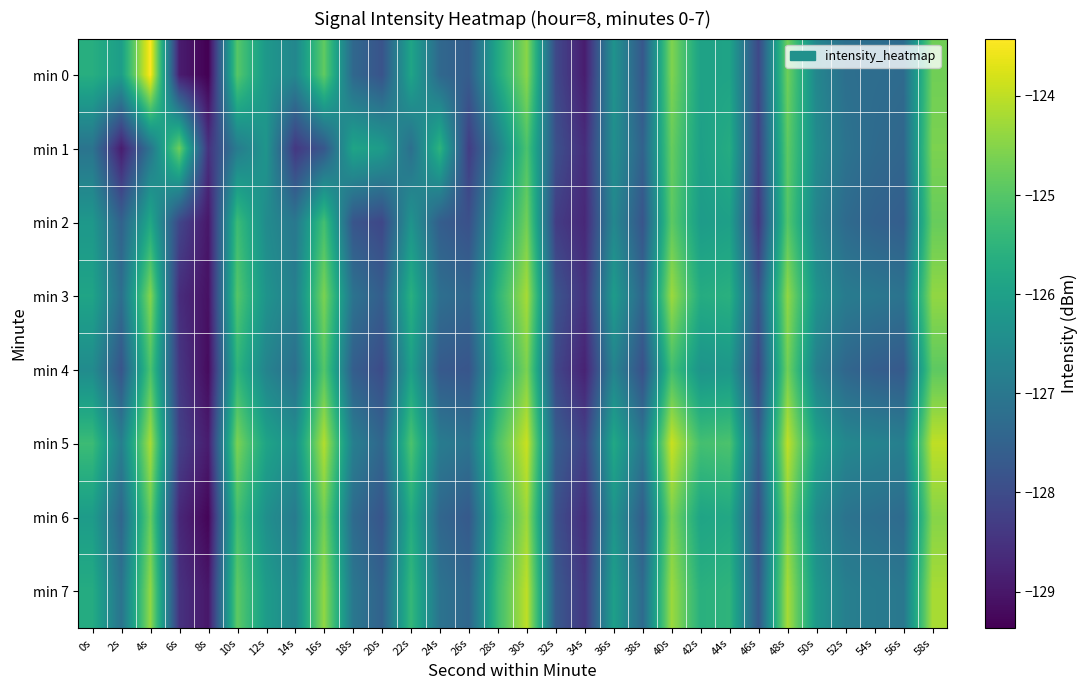

Reading left to right, extract all data points from this chart.

min 0: 0s=-125.6	2s=-126.1	4s=-123.4	6s=-128.9	8s=-129.4	10s=-125.0	12s=-126.2	14s=-126.6	16s=-124.9	18s=-127.4	20s=-127.8	22s=-125.9	24s=-127.4	26s=-127.6	28s=-125.8	30s=-124.5	32s=-128.1	34s=-128.9	36s=-126.3	38s=-127.7	40s=-124.6	42s=-126.0	44s=-125.9	46s=-128.1	48s=-124.7	50s=-126.6	52s=-127.2	54s=-127.2	56s=-127.3	58s=-124.7
min 1: 0s=-127.1	2s=-128.9	4s=-127.1	6s=-124.7	8s=-128.5	10s=-126.9	12s=-126.3	14s=-128.4	16s=-127.8	18s=-125.9	20s=-126.1	22s=-127.2	24s=-125.5	26s=-128.3	28s=-126.8	30s=-125.1	32s=-127.9	34s=-128.6	36s=-126.4	38s=-127.5	40s=-124.8	42s=-126.0	44s=-125.7	46s=-128.2	48s=-124.9	50s=-126.5	52s=-127.1	54s=-127.3	56s=-127.4	58s=-124.6
min 2: 0s=-126.2	2s=-127.5	4s=-125.8	6s=-128.1	8s=-129.0	10s=-125.3	12s=-126.5	14s=-127.0	16s=-125.2	18s=-127.8	20s=-128.1	22s=-126.3	24s=-127.6	26s=-127.9	28s=-126.1	30s=-124.7	32s=-128.3	34s=-128.7	36s=-126.6	38s=-127.8	40s=-124.9	42s=-126.1	44s=-126.0	46s=-128.4	48s=-125.0	50s=-126.7	52s=-127.3	54s=-127.5	56s=-127.6	58s=-124.8
min 3: 0s=-125.9	2s=-127.2	4s=-124.5	6s=-128.6	8s=-129.1	10s=-125.0	12s=-126.3	14s=-126.8	16s=-124.6	18s=-127.1	20s=-127.6	22s=-125.6	24s=-127.2	26s=-127.4	28s=-125.5	30s=-124.2	32s=-127.8	34s=-128.5	36s=-126.1	38s=-127.4	40s=-124.3	42s=-125.7	44s=-125.6	46s=-127.8	48s=-124.4	50s=-126.3	52s=-126.9	54s=-127.0	56s=-127.1	58s=-124.4
min 4: 0s=-126.5	2s=-127.8	4s=-125.1	6s=-128.4	8s=-129.2	10s=-125.5	12s=-126.7	14s=-127.2	16s=-125.0	18s=-127.6	20s=-128.0	22s=-126.0	24s=-127.7	26s=-127.8	28s=-125.9	30s=-124.6	32s=-128.1	34s=-128.8	36s=-126.7	38s=-127.9	40s=-125.2	42s=-126.3	44s=-126.2	46s=-128.1	48s=-124.7	50s=-126.8	52s=-127.4	54s=-127.6	56s=-127.7	58s=-124.9
min 5: 0s=-125.3	2s=-126.8	4s=-124.2	6s=-128.2	8s=-128.9	10s=-124.6	12s=-125.9	14s=-126.4	16s=-124.1	18s=-126.8	20s=-127.4	22s=-125.1	24s=-126.9	26s=-127.1	28s=-125.1	30s=-123.9	32s=-127.6	34s=-128.2	36s=-125.8	38s=-127.0	40s=-123.9	42s=-125.2	44s=-125.1	46s=-127.6	48s=-124.0	50s=-125.9	52s=-126.6	54s=-126.7	56s=-126.8	58s=-124.0
min 6: 0s=-126.1	2s=-127.4	4s=-124.8	6s=-128.7	8s=-129.3	10s=-125.2	12s=-126.4	14s=-126.9	16s=-124.7	18s=-127.3	20s=-127.8	22s=-125.7	24s=-127.4	26s=-127.7	28s=-125.6	30s=-124.3	32s=-127.9	34s=-128.6	36s=-126.3	38s=-127.6	40s=-124.6	42s=-125.9	44s=-125.8	46s=-127.9	48s=-124.5	50s=-126.5	52s=-127.1	54s=-127.2	56s=-127.3	58s=-124.5
min 7: 0s=-125.7	2s=-127.1	4s=-124.4	6s=-128.5	8s=-129.0	10s=-124.9	12s=-126.1	14s=-126.6	16s=-124.4	18s=-127.0	20s=-127.5	22s=-125.4	24s=-127.1	26s=-127.4	28s=-125.3	30s=-124.0	32s=-127.7	34s=-128.4	36s=-126.0	38s=-127.3	40s=-124.3	42s=-125.6	44s=-125.5	46s=-127.7	48s=-124.2	50s=-126.2	52s=-126.8	54s=-126.9	56s=-127.0	58s=-124.2